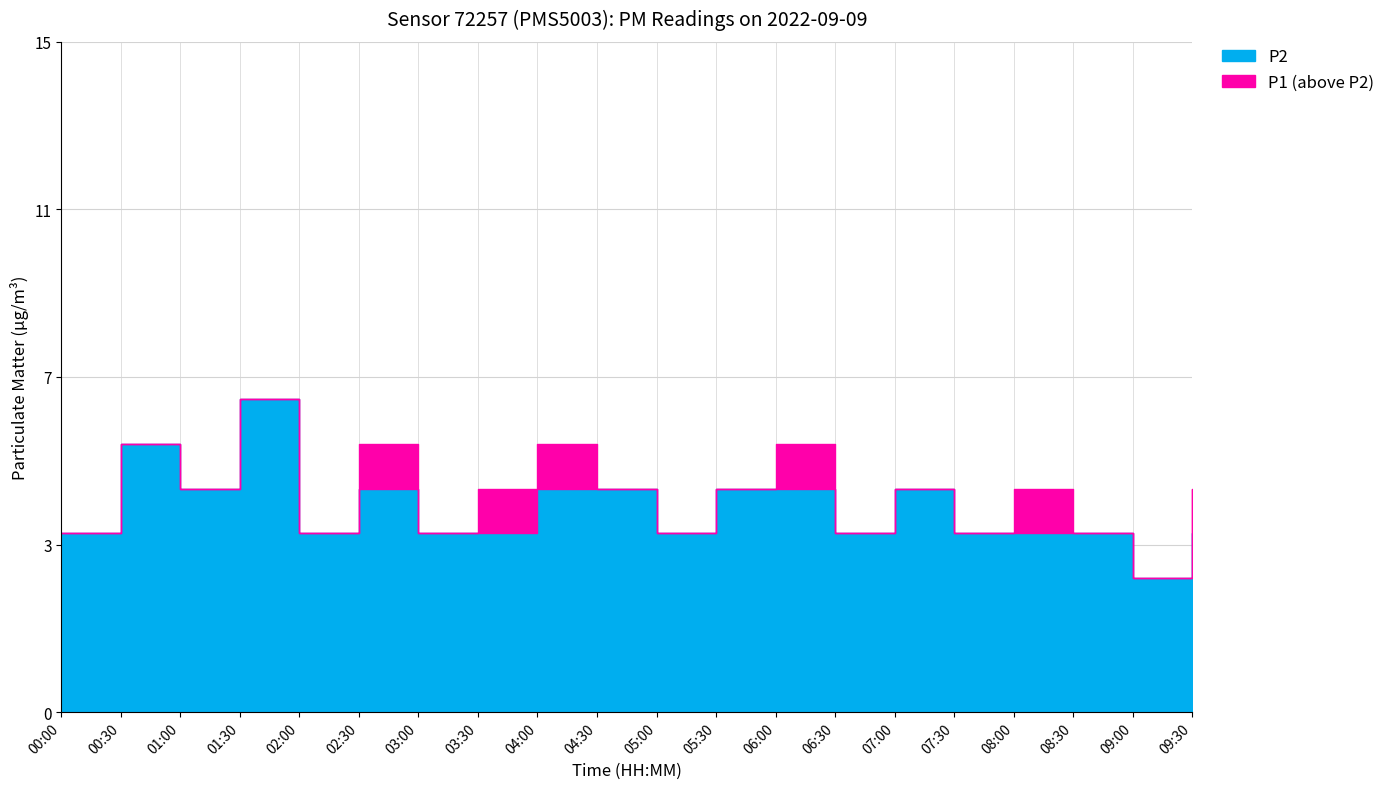

What are all the series names shown in the legend?

P1, P2